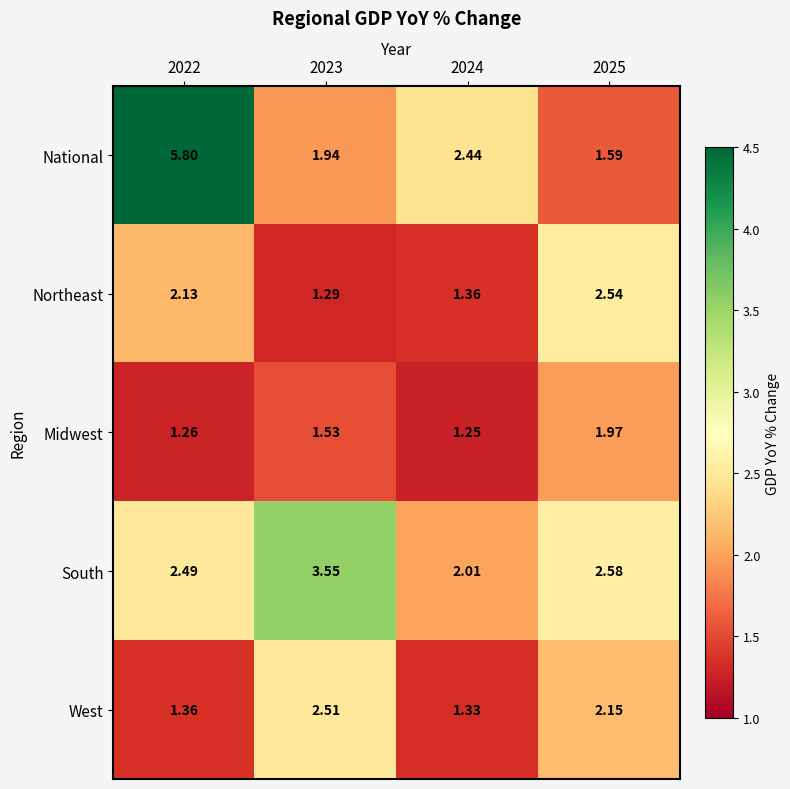

Rank the series by their maximum value, from lowest to highest.

Midwest, West, Northeast, South, National